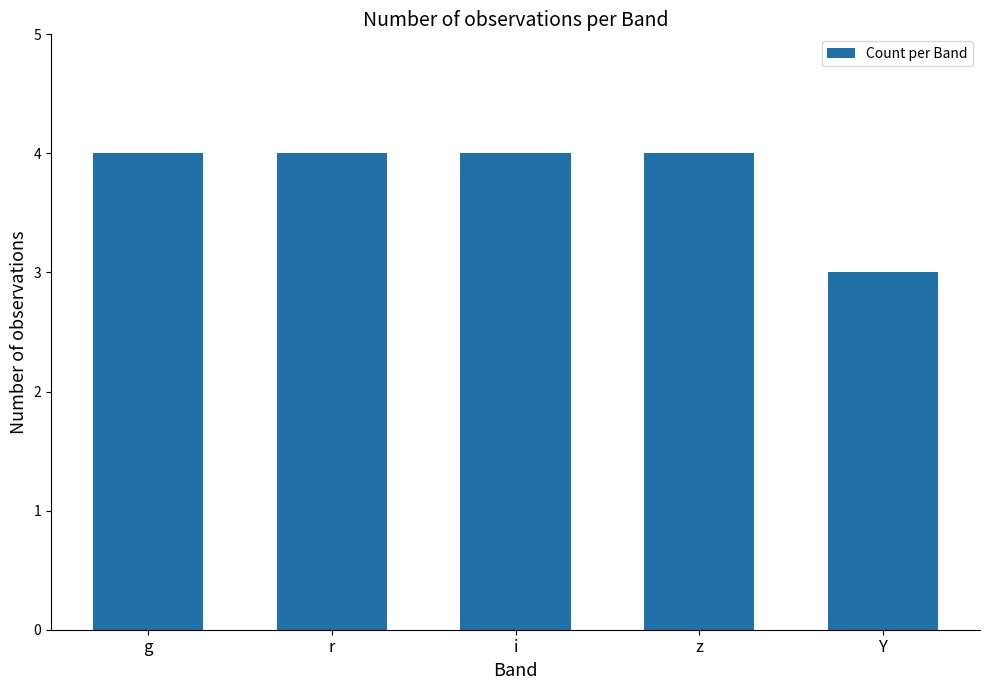

Where is the data nearest to the value 3?

Y